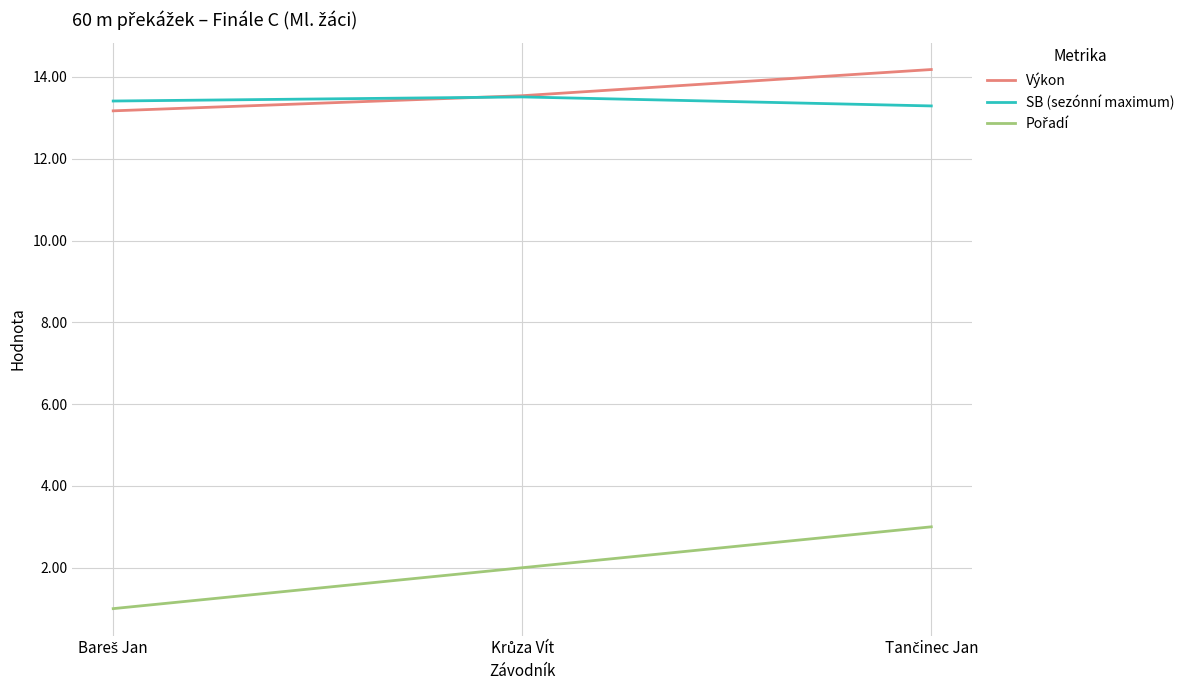

What is the minimum value shown in the chart?

1.0